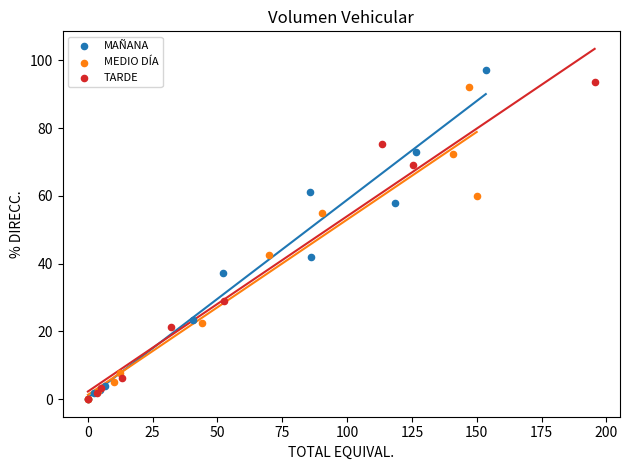

What are all the series names shown in the legend?

MAÑANA, MEDIO DÍA, TARDE